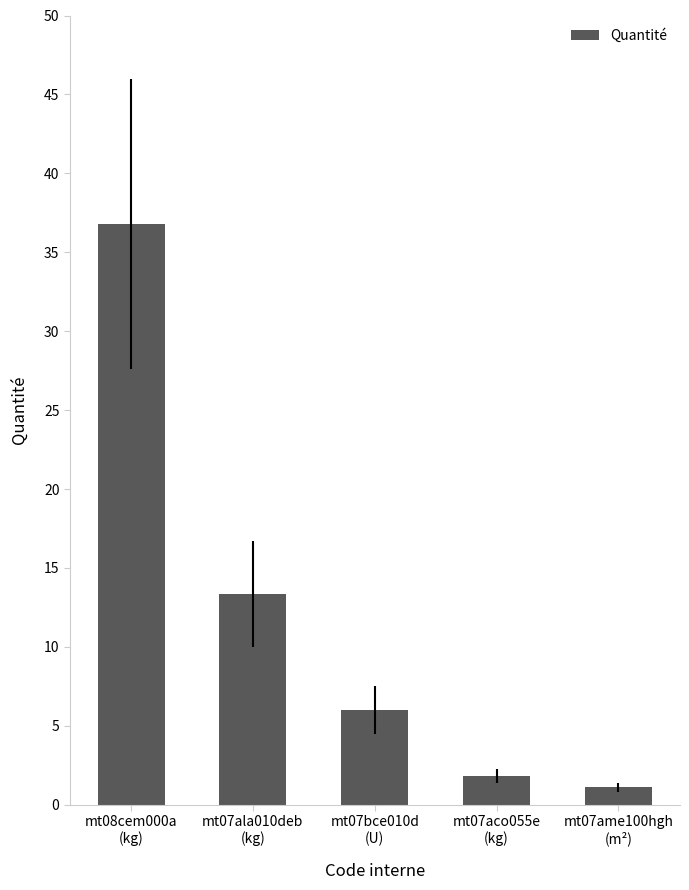

What is the label of the 2nd bar from the left?

mt07ala010deb
(kg)